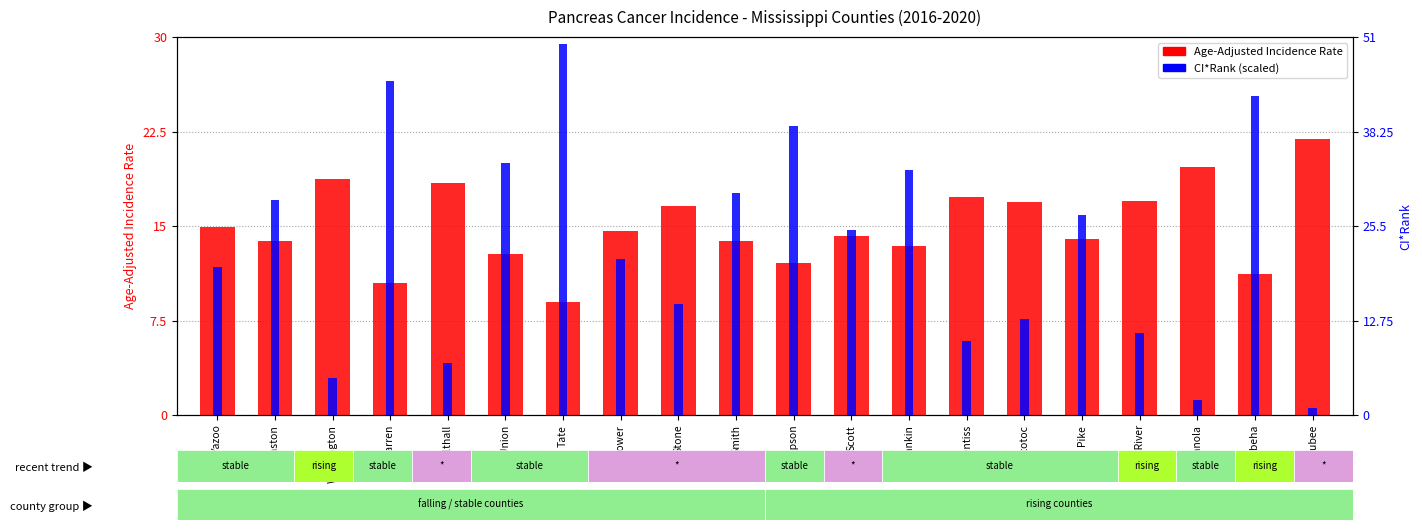

Where does the Age-Adjusted Incidence Rate series first go above 14?

Yazoo